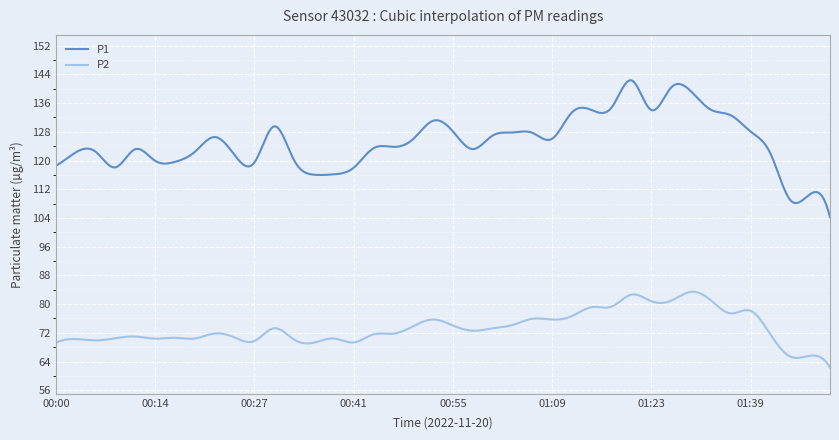

List the series in order of their peak value, lowest first.

P2, P1